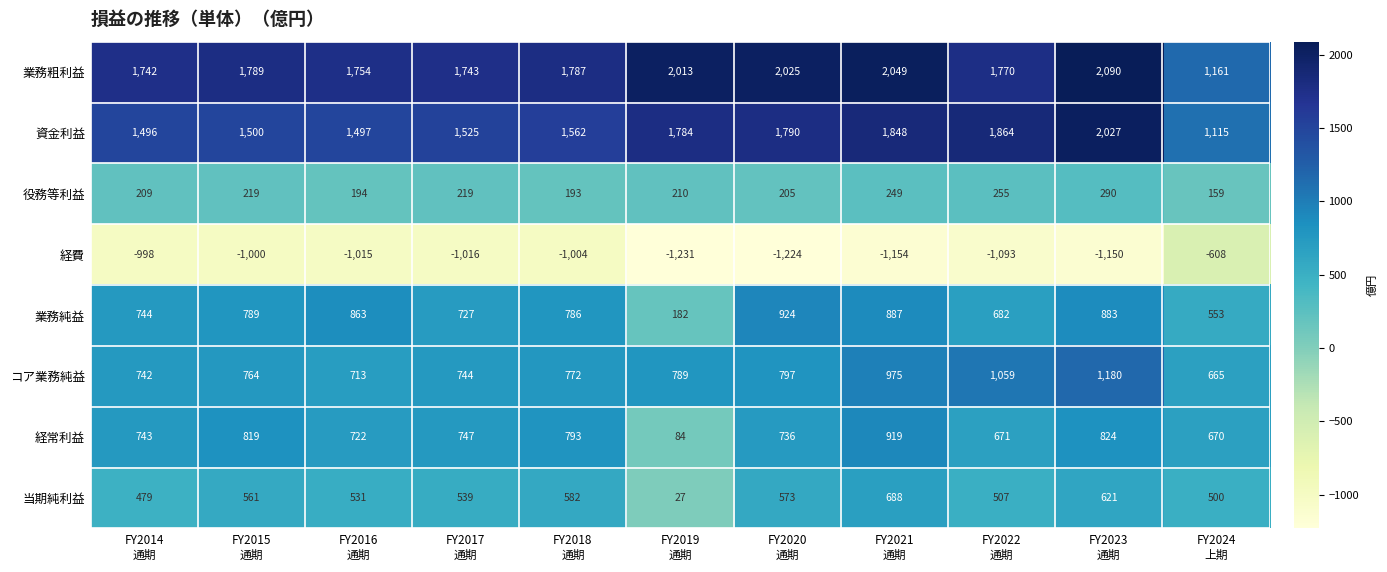

What is the minimum value shown in the chart?

-1231